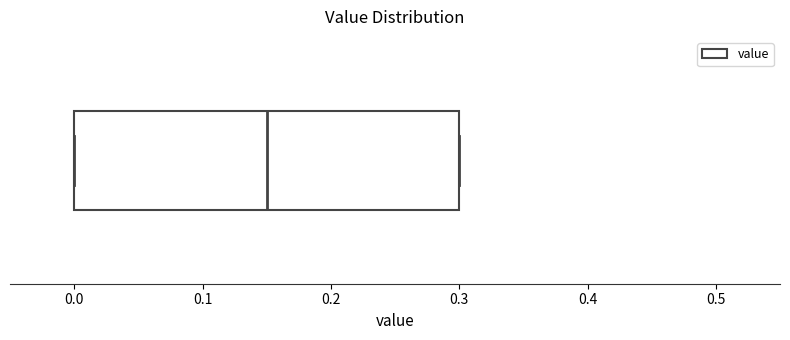

Transcribe this box plot: give where the median line is, the range the box spans, and where the two whiskers end, as read against the x-axis. The values are not printed on the chart, so give them approximately, as read against the axis.

median 0.15, box 0.00 to 0.30, whiskers 0.00 to 0.30